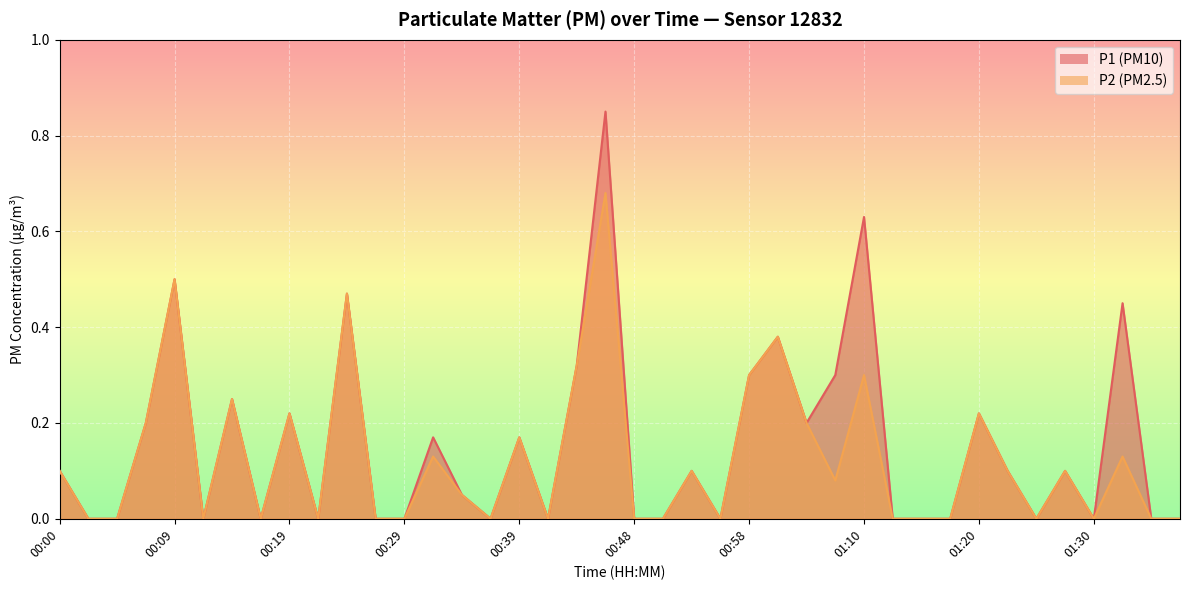

True or false: P1 and P2 intersect in this chart.

False